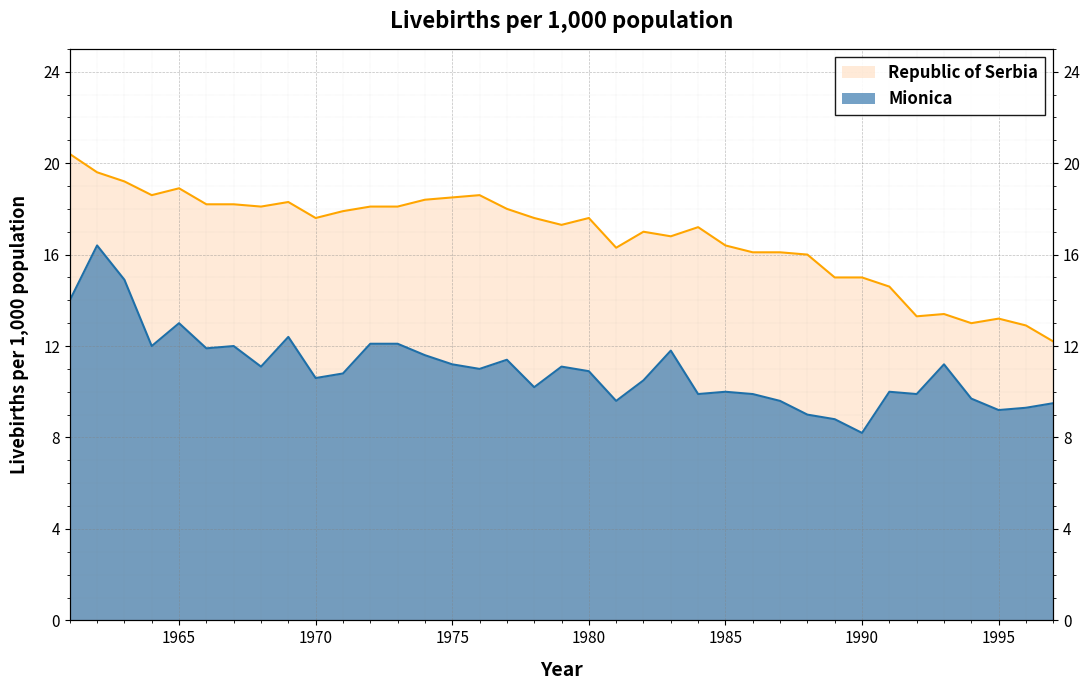

What is the difference between the Republic of Serbia values at 1969 and 1992?

5.0